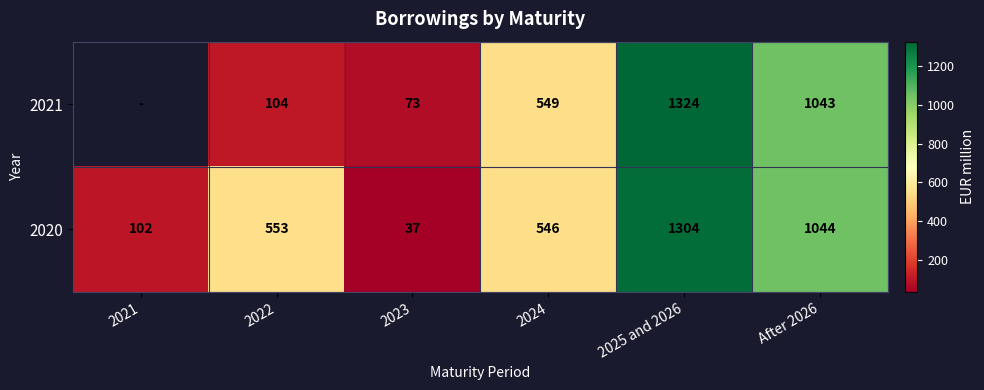

Rank the categories by 2020 value from lowest to highest.

2023, 2021, 2024, 2022, After 2026, 2025 and 2026